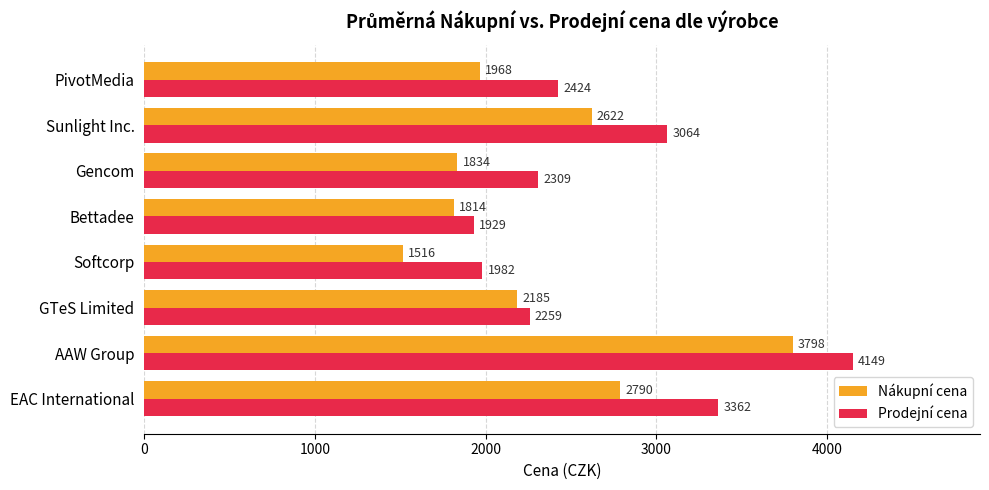

Is it true that Nákupní cena equals 1967.5 at PivotMedia?

True